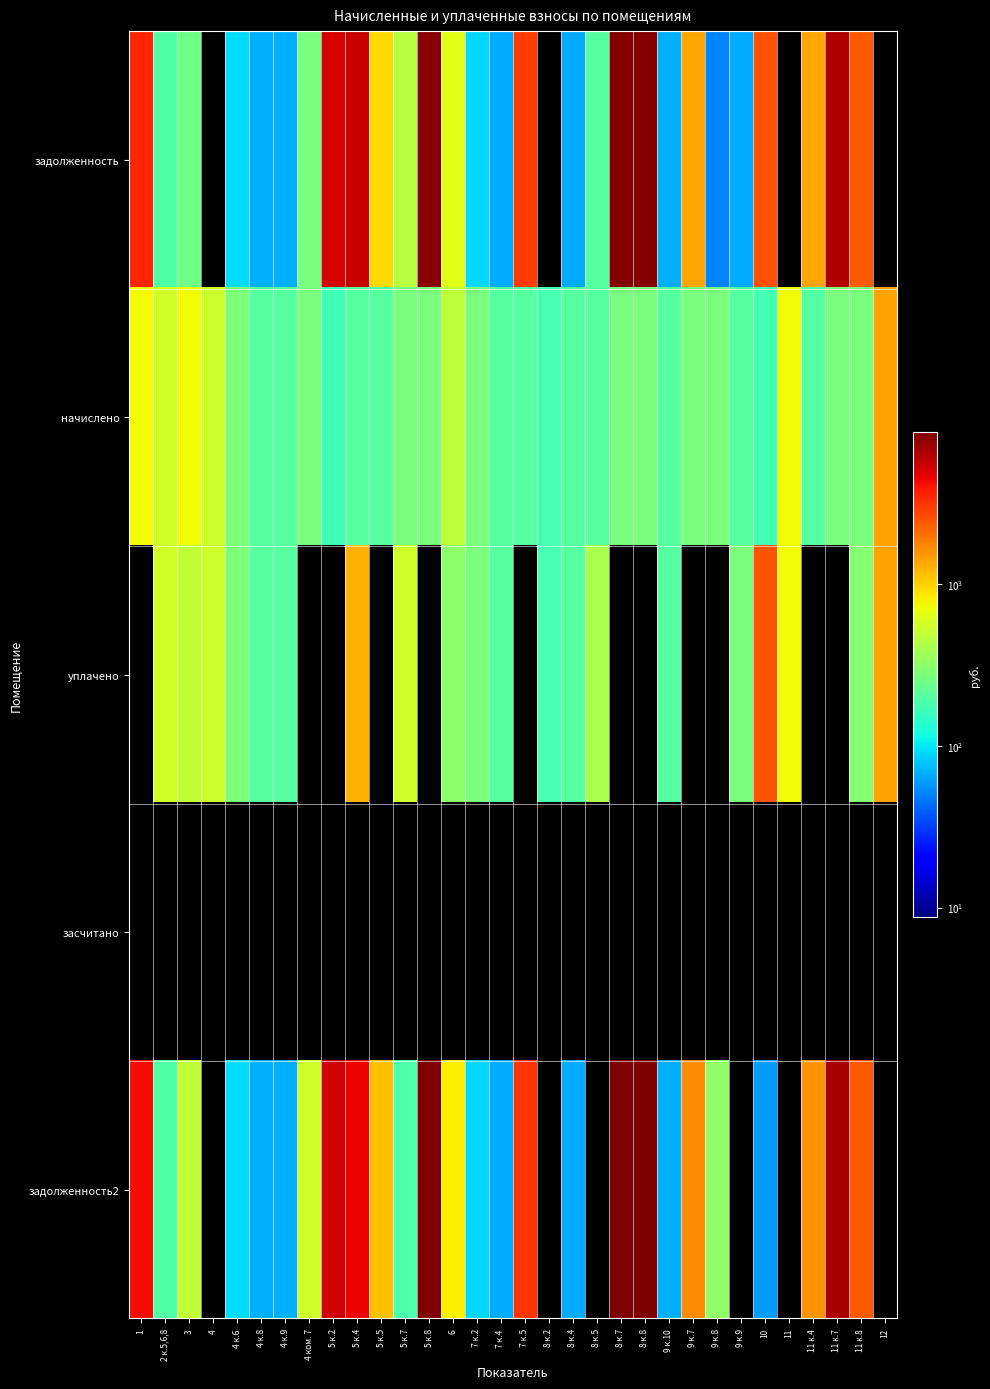

At how many categories does at least one series exceed 7457?

3